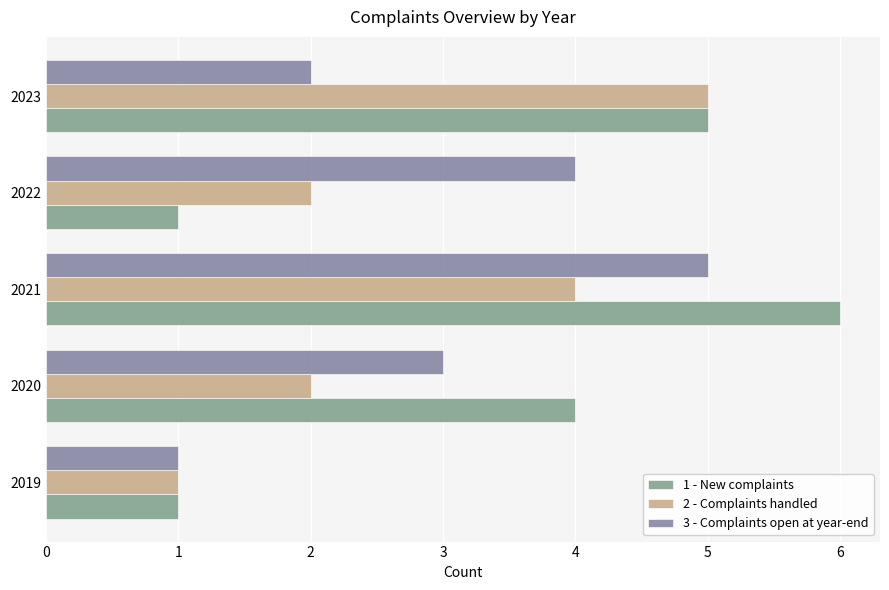

Which series has the largest total across all categories?

1 - New complaints